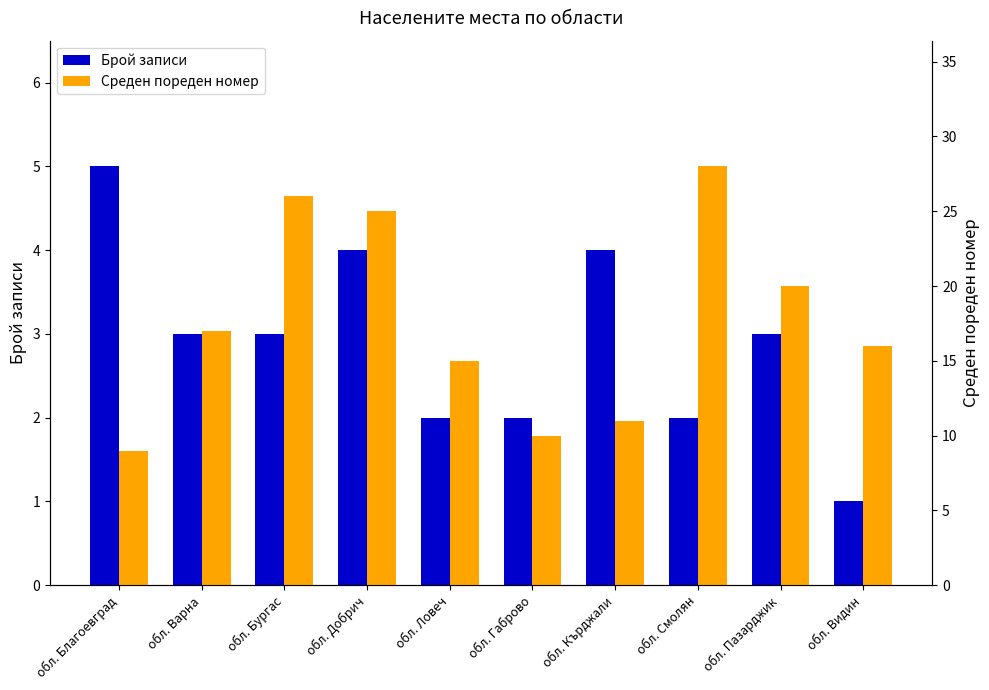

What is the sum of the Среден пореден номер values at обл. Габрово and обл. Видин?

26